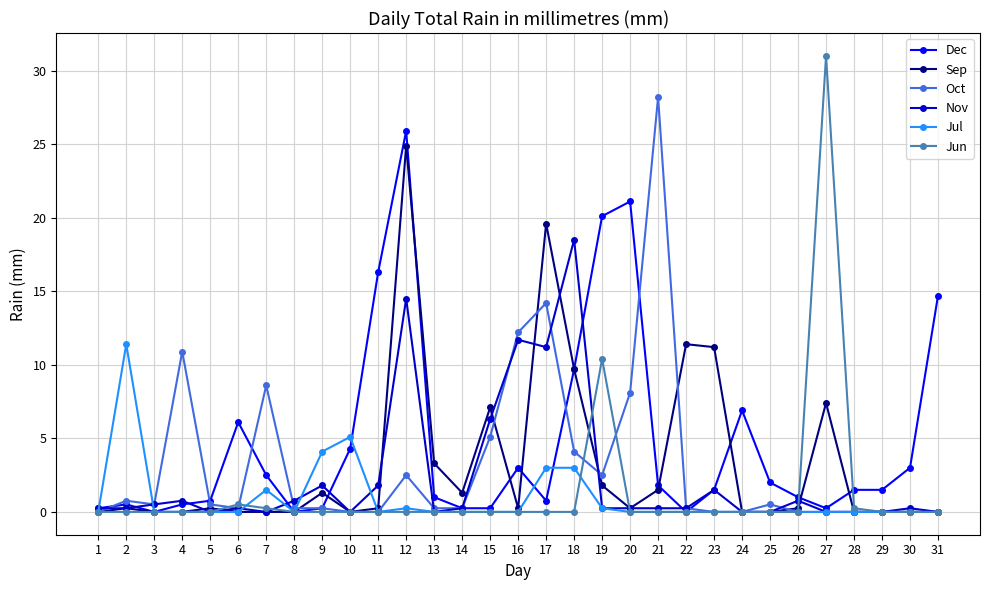

Between 2 and 13, which series saw the biggest shift?

Jul